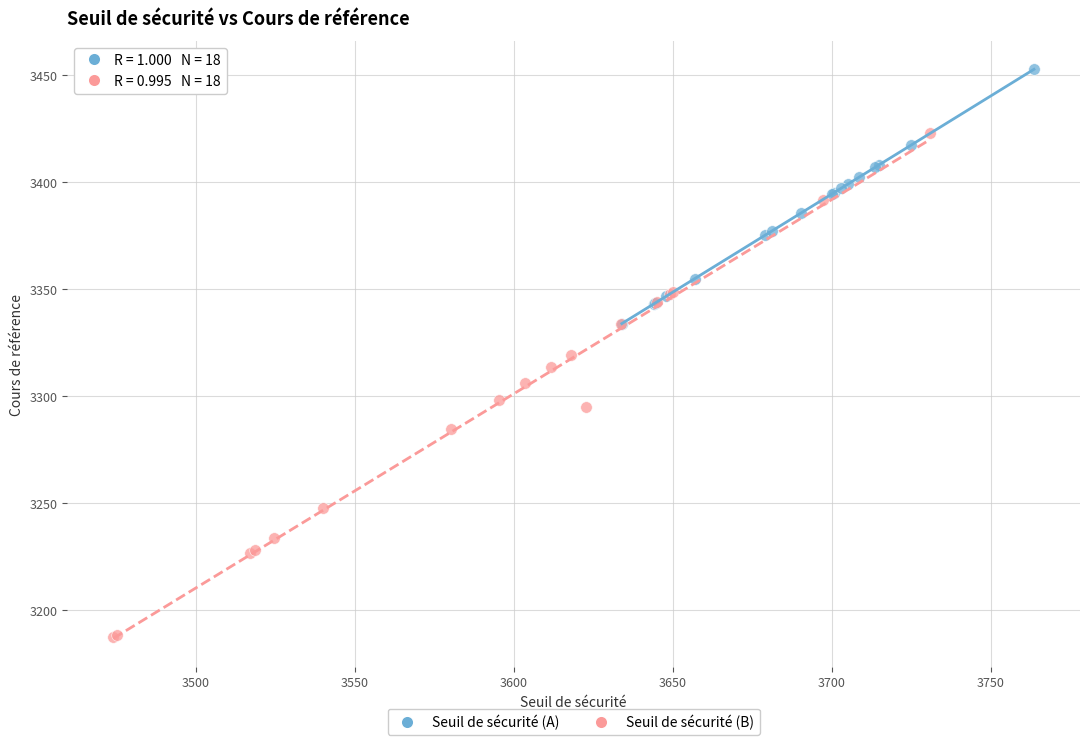

Which series reaches the maximum Y coordinate?

Seuil de sécurité (A)